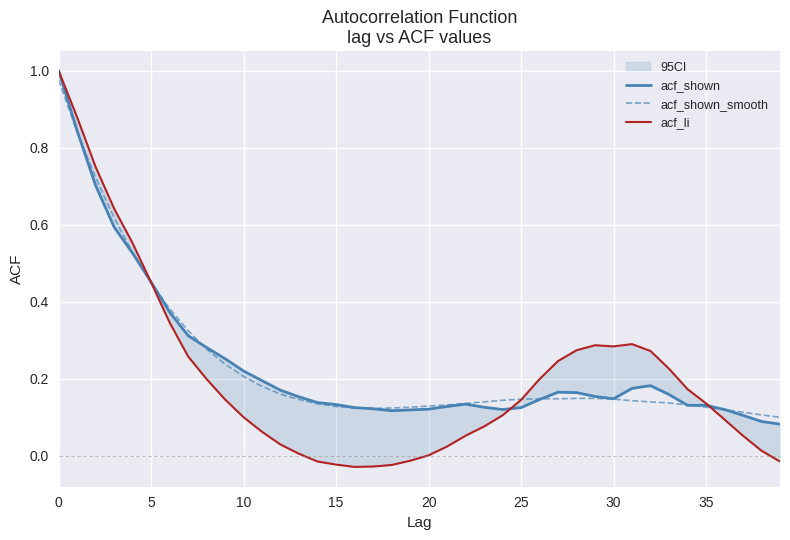

True or false: acf_li has a value of 0.3 at 30.

True